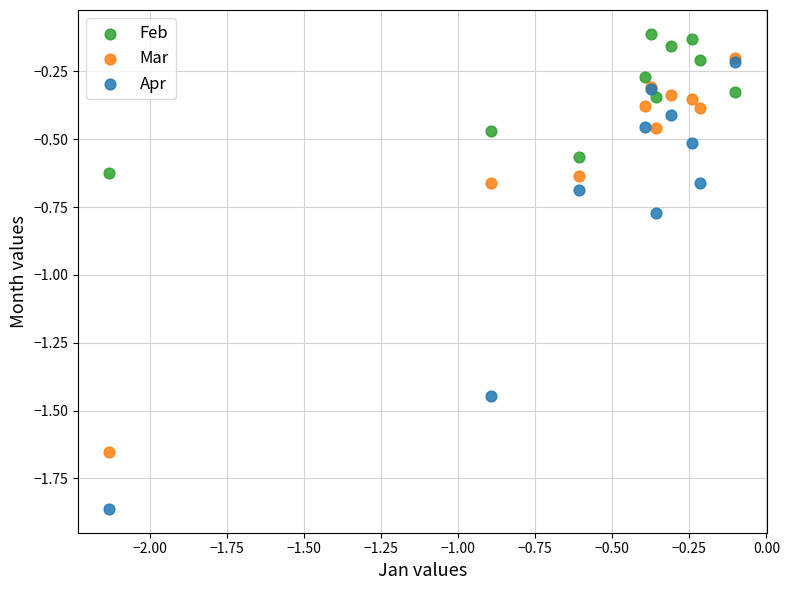

Which series has the widest spread of Y values?

Apr